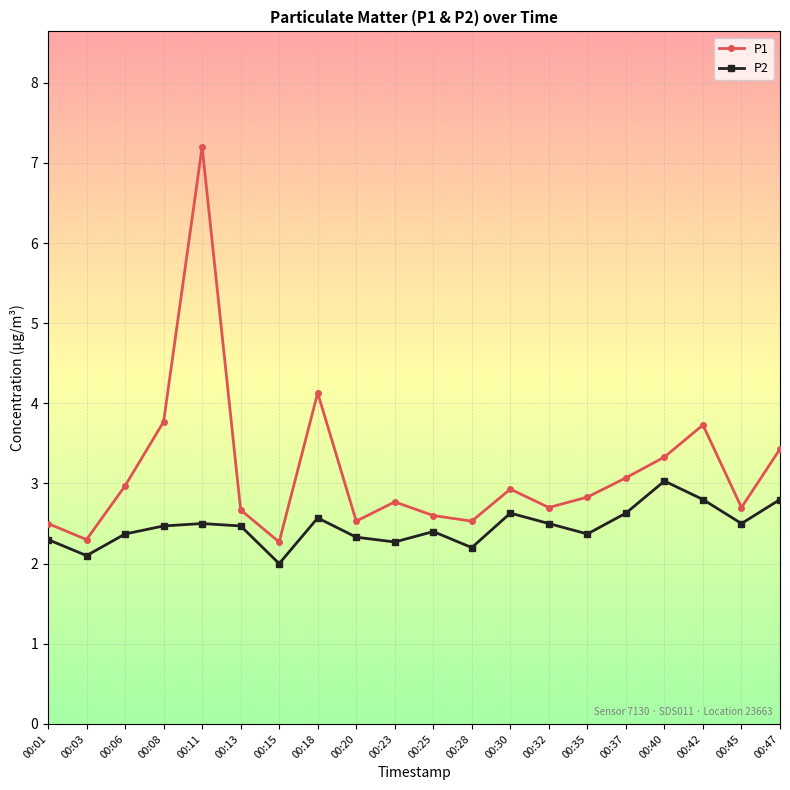

Which series changed the most between 00:03 and 00:35?

P1